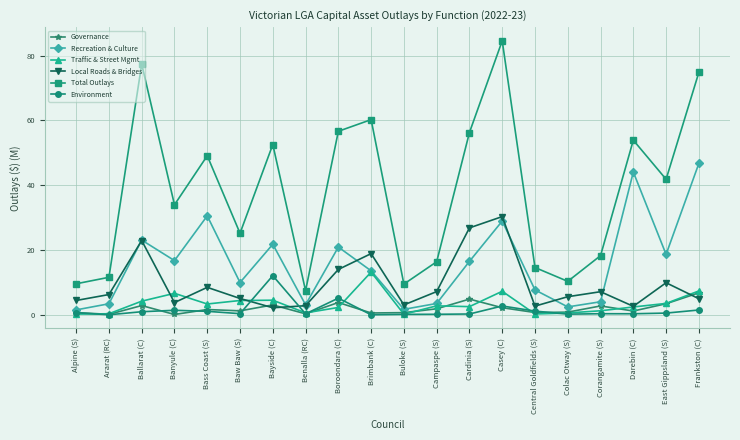

Between Ballarat (C) and Colac Otway (S), which series saw the biggest shift?

Total Outlays